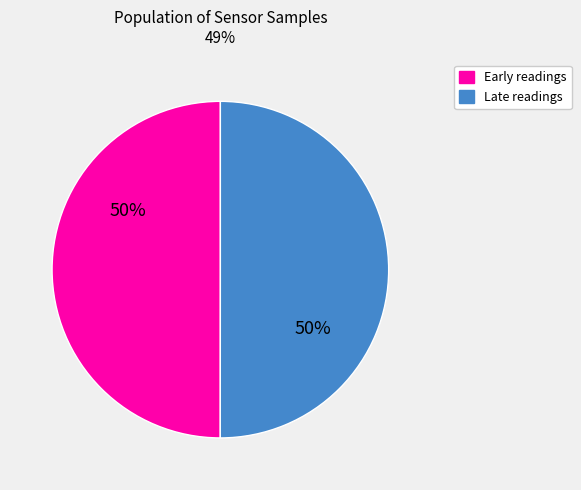

How many slices are in this pie chart?

2